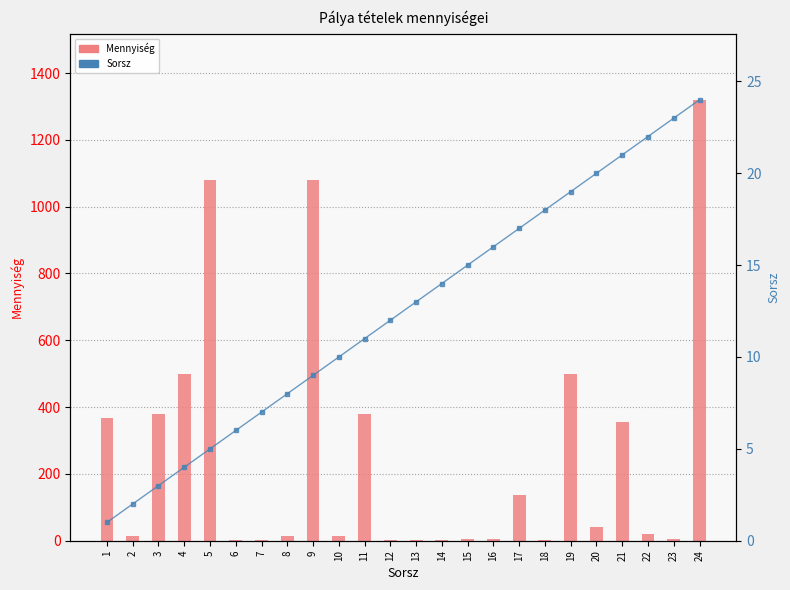

What value does the Sorsz series have at 21, to the nearest 10?

20